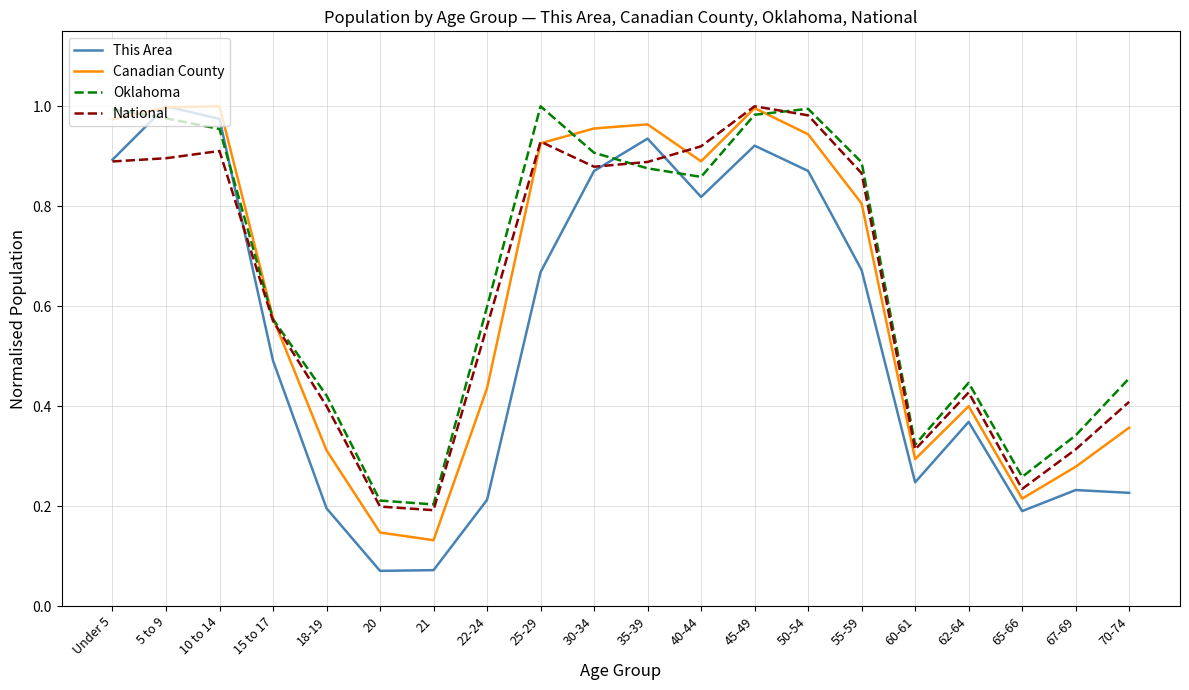

Which series has the widest spread of values?

This Area